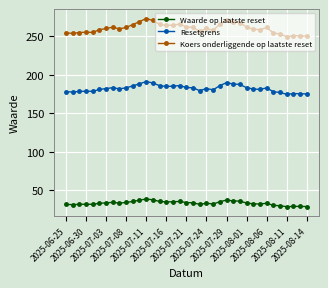

What is the value of the Resetgrens point at the 30th from the left?

180.9